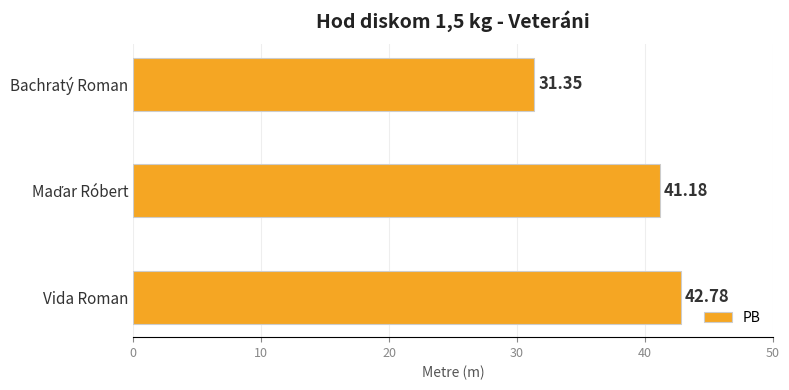

What is the sum of the values at Vida Roman and Bachratý Roman?

74.1